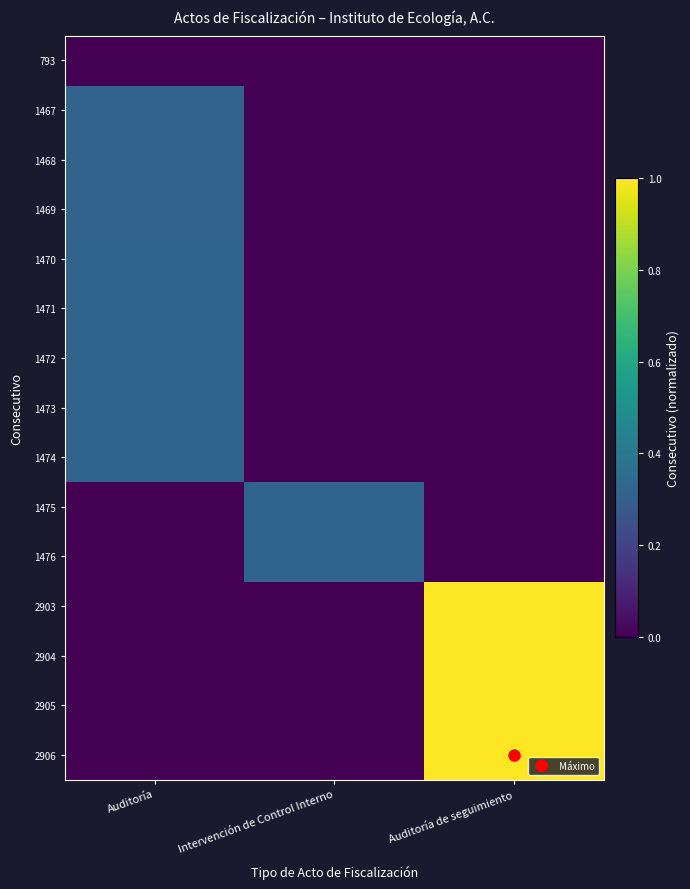

What is the maximum value shown in the chart?

1.0